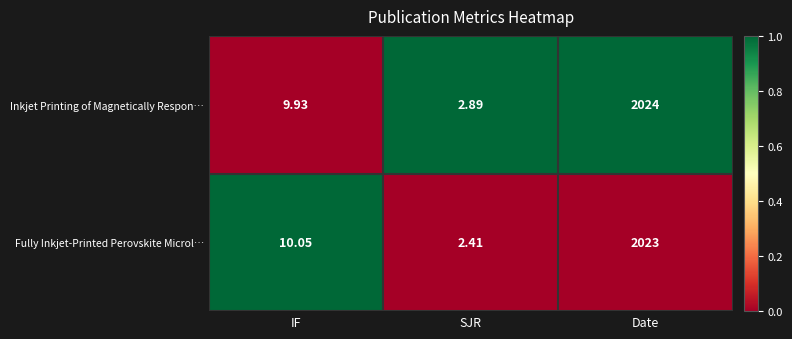

At which category is the sum across all series the highest?

Date